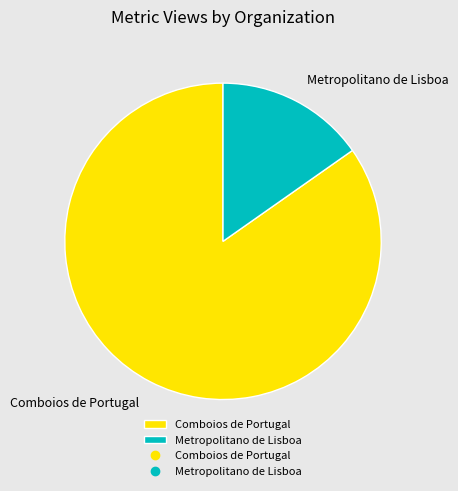

What is the ratio of the value at Comboios de Portugal to the value at Metropolitano de Lisboa?

5.6